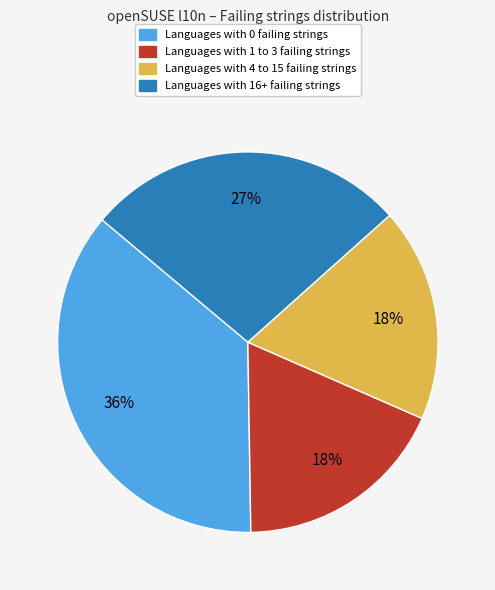

Is there any slice that represents more than half of the pie?

No